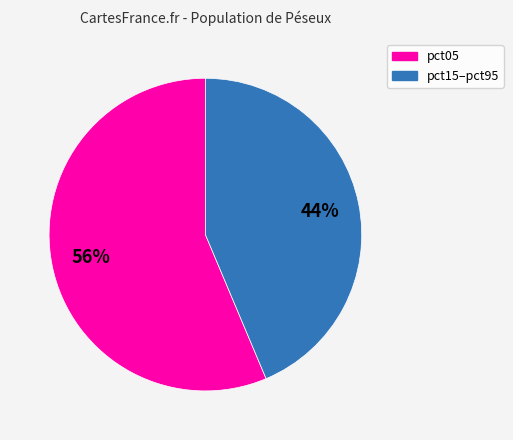

To the nearest percent, what is the average slice percentage?

50%